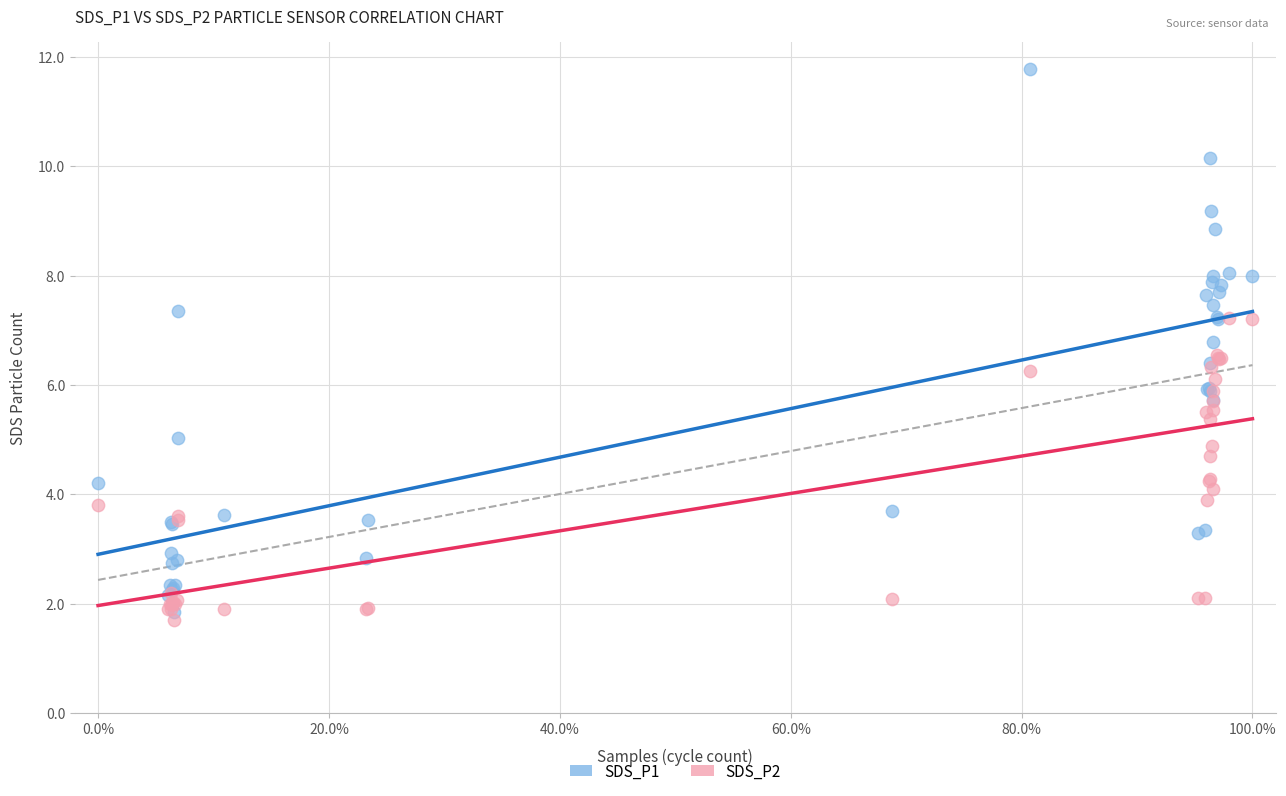

Which series has the largest Y range (max minus min)?

SDS_P1